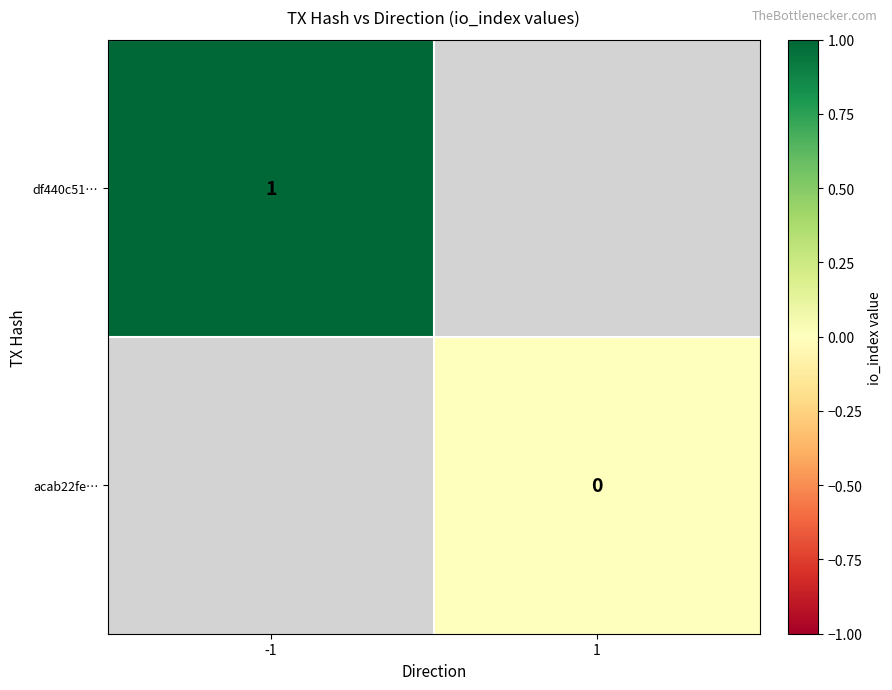

True or false: df440c51… has a value of 0 at -1.

False